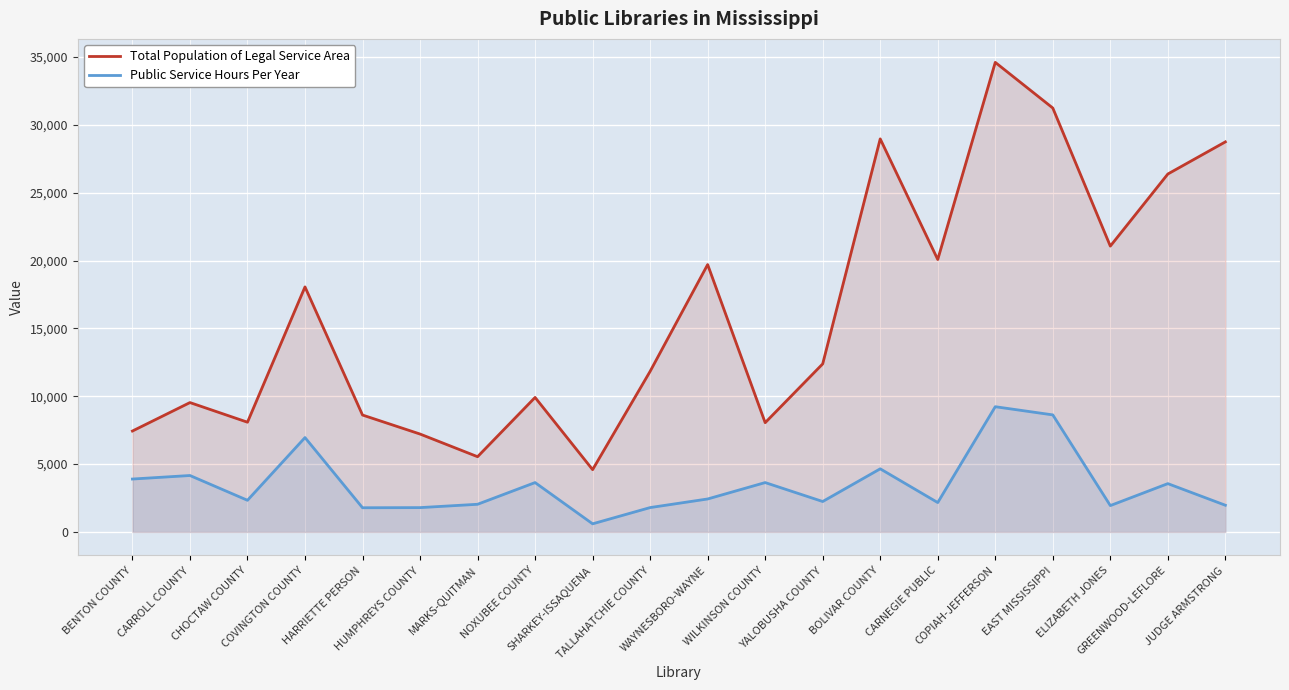

True or false: Public Service Hours Per Year has more than 2 points higher than both neighbors.

True